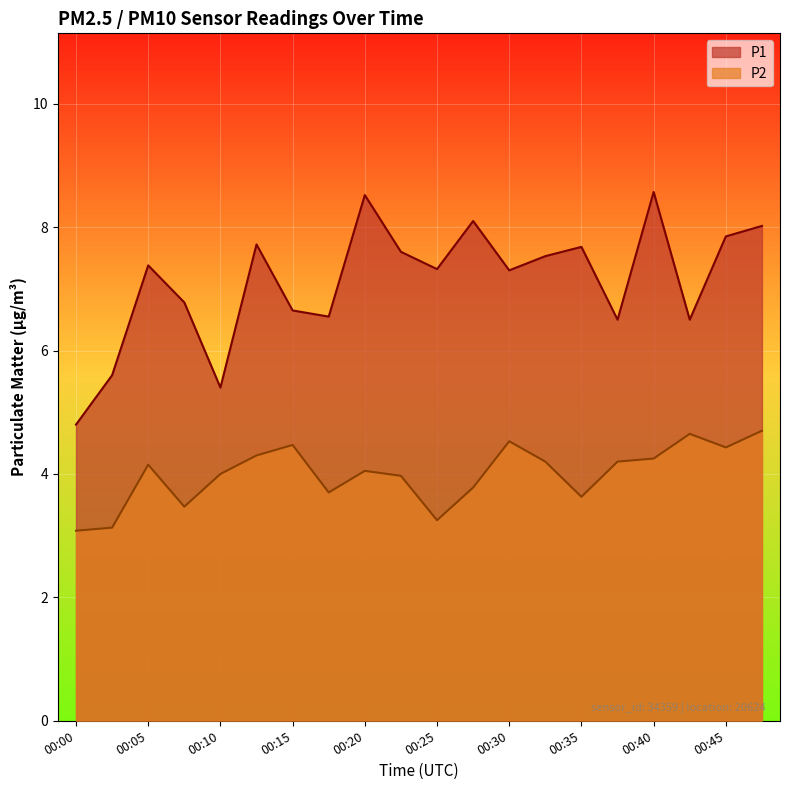

Count the number of data series in this chart.

2